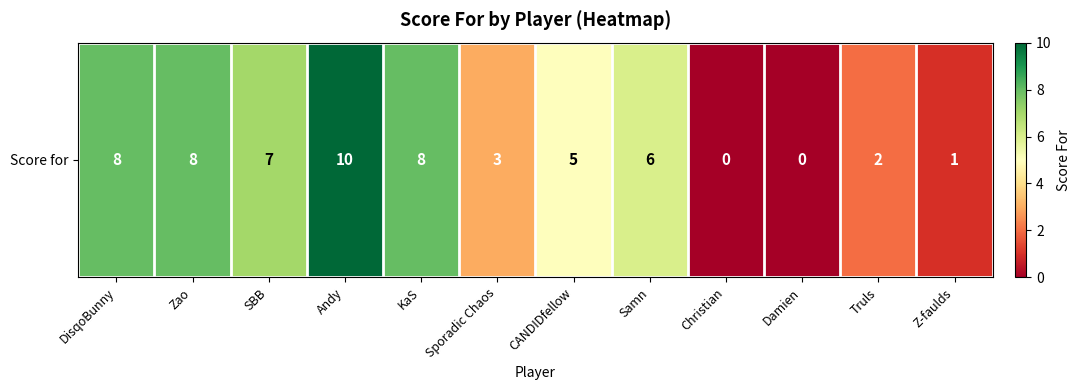

How many values are above zero?

10